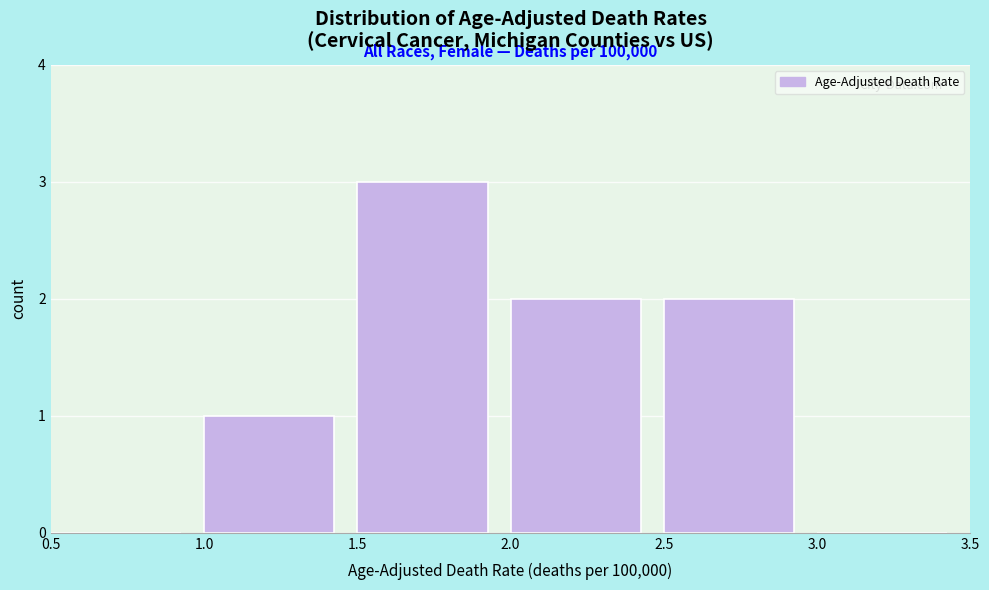

Over which range of the x-axis is the bar tallest?

1.5 to 2.0